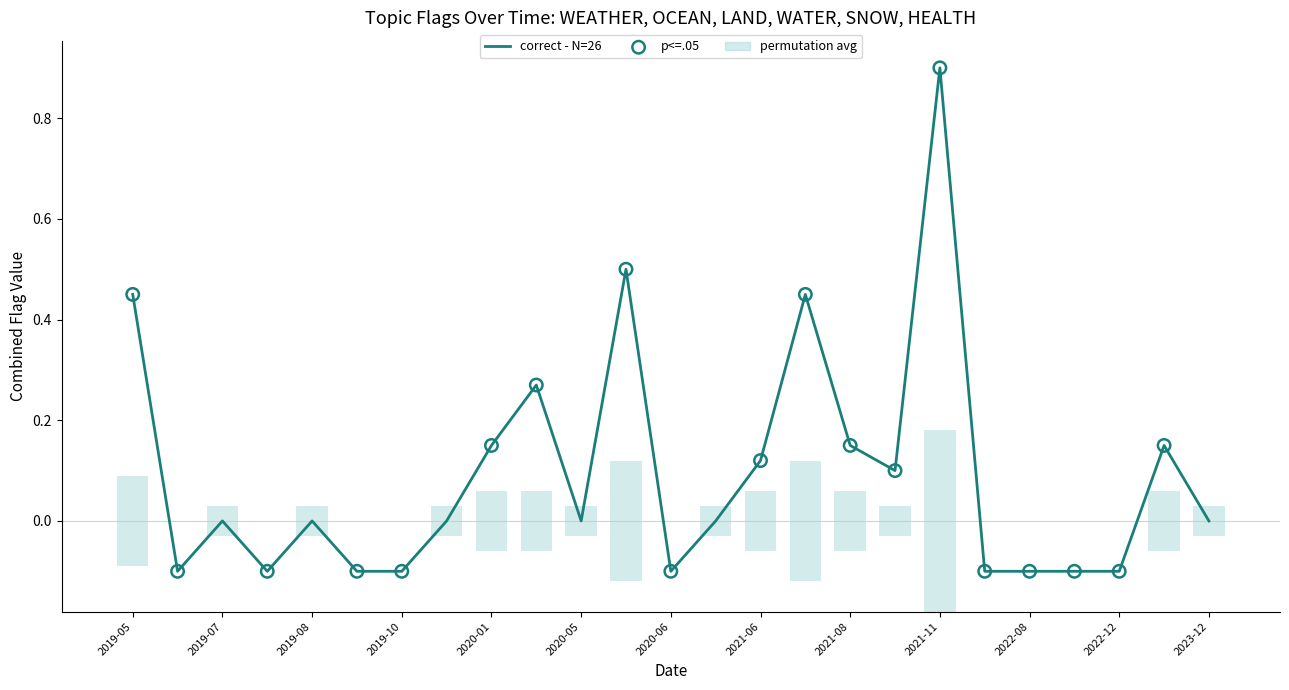

At how many categories does at least one series exceed 0?

16